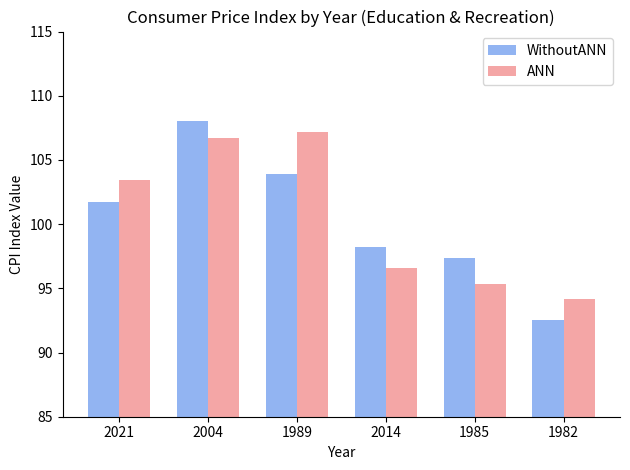

How many groups of bars are there?

6